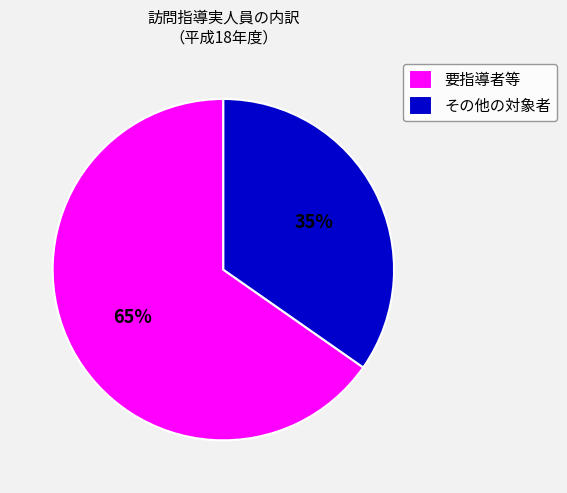

Is 要指導者等 the majority of the pie?

Yes